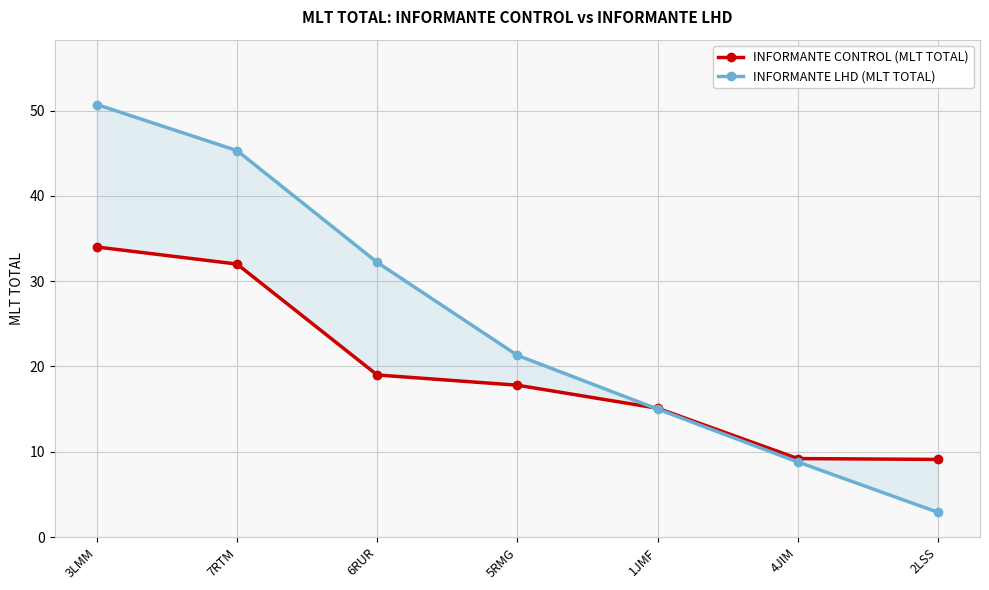

What is the difference between the maximum and minimum values in the INFORMANTE CONTROL (MLT TOTAL) series?

24.9